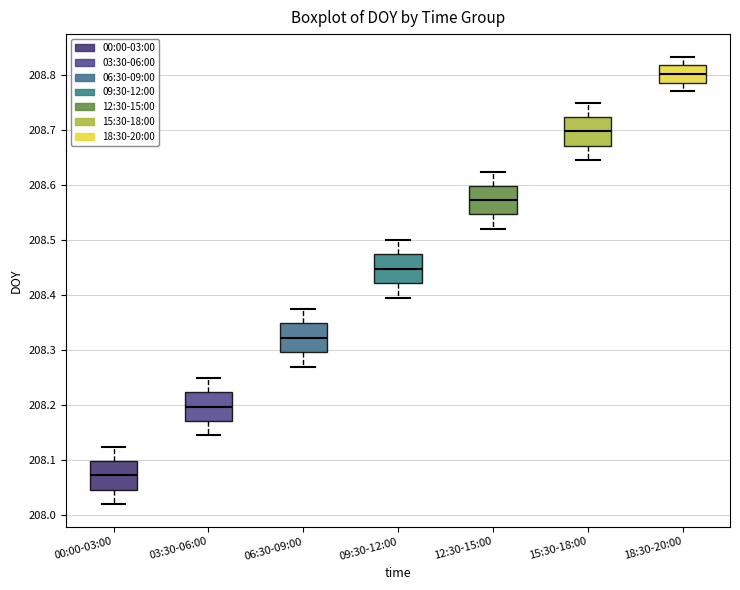

Reading left to right, transcribe this box plot: for each box, give where its median line is, the range the box spans, and where its two whiskers end, as read against the y-axis. The values are not printed on the chart, so give them approximately, as read against the axis.

00:00-03:00: median 208.07, box 208.05 to 208.10, whiskers 208.02 to 208.12
03:30-06:00: median 208.20, box 208.17 to 208.22, whiskers 208.15 to 208.25
06:30-09:00: median 208.32, box 208.30 to 208.35, whiskers 208.27 to 208.37
09:30-12:00: median 208.45, box 208.42 to 208.47, whiskers 208.40 to 208.50
12:30-15:00: median 208.57, box 208.55 to 208.60, whiskers 208.52 to 208.62
15:30-18:00: median 208.70, box 208.67 to 208.72, whiskers 208.65 to 208.75
18:30-20:00: median 208.80, box 208.79 to 208.82, whiskers 208.77 to 208.83